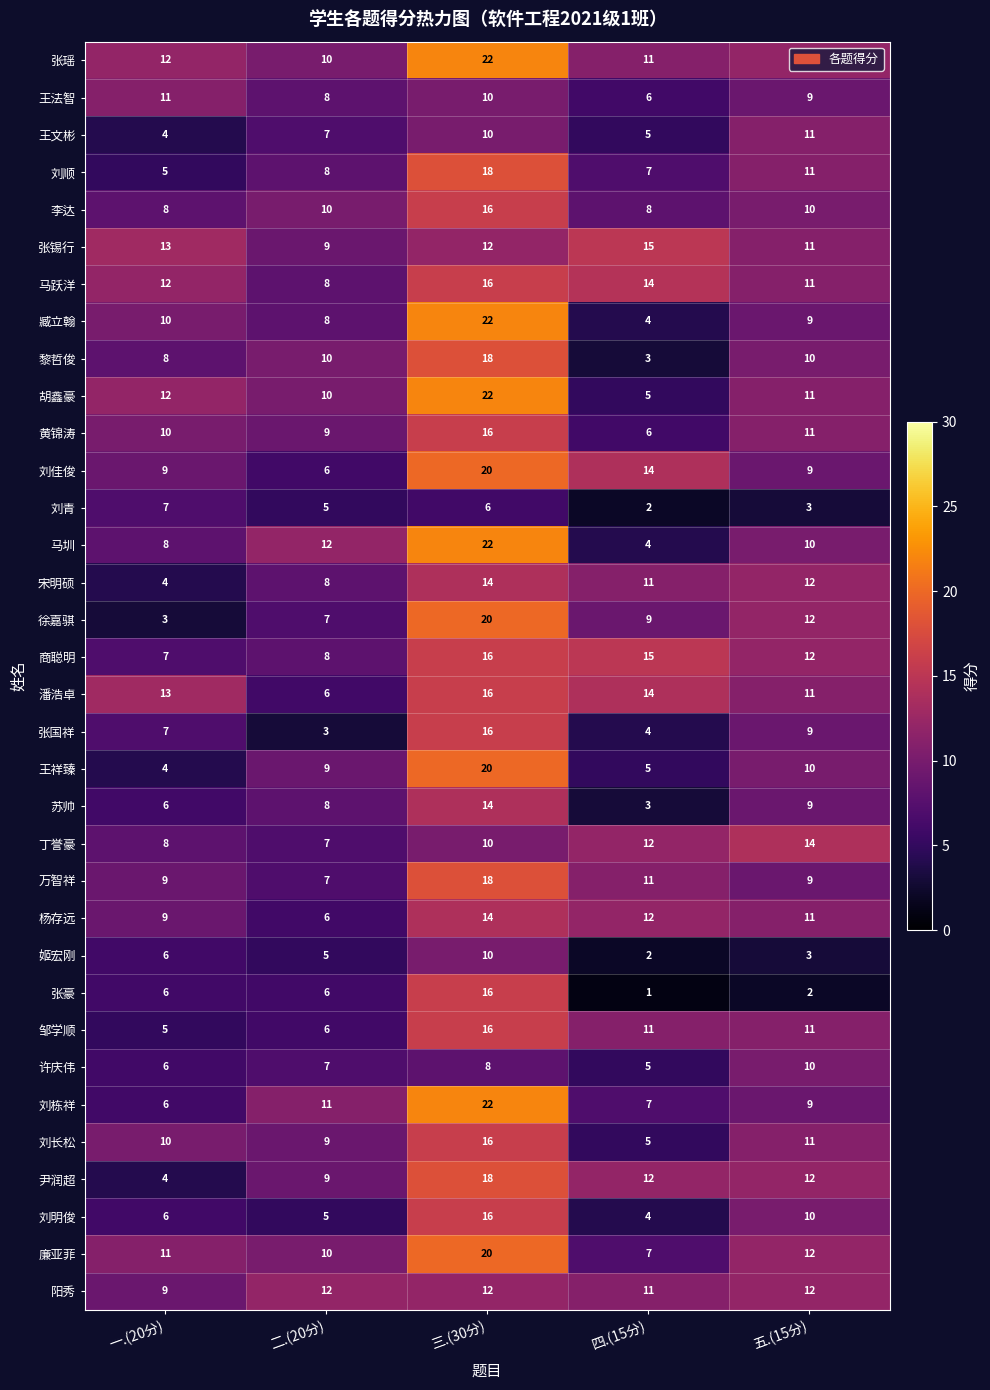

Which series has the largest total across all categories?

张瑶